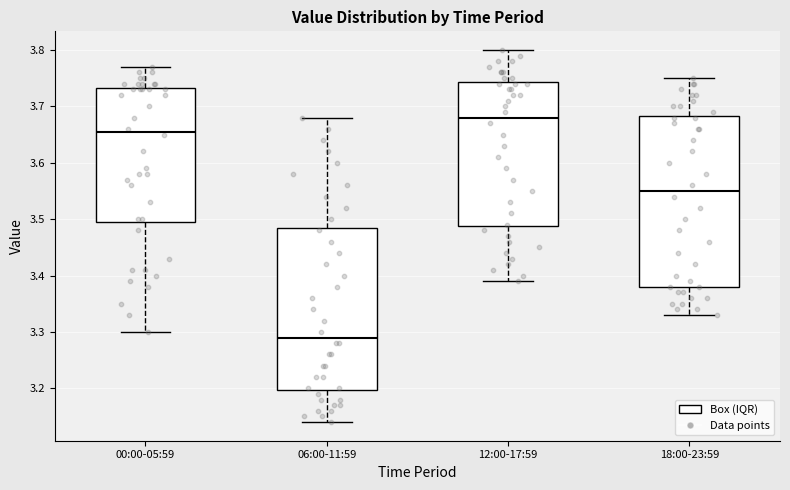

Reading left to right, transcribe this box plot: for each box, give where its median line is, the range the box spans, and where its two whiskers end, as read against the y-axis. The values are not printed on the chart, so give them approximately, as read against the axis.

00:00-05:59: median 3.66, box 3.50 to 3.73, whiskers 3.30 to 3.77
06:00-11:59: median 3.29, box 3.20 to 3.49, whiskers 3.14 to 3.68
12:00-17:59: median 3.68, box 3.49 to 3.74, whiskers 3.39 to 3.80
18:00-23:59: median 3.55, box 3.38 to 3.68, whiskers 3.33 to 3.75